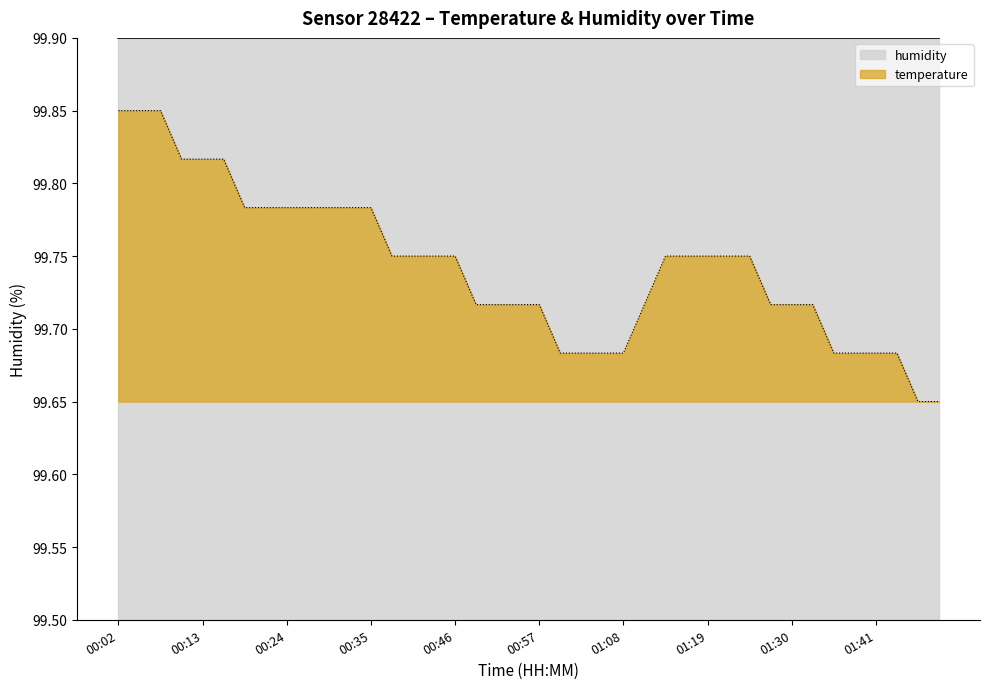

Reading left to right, list all the values displayed in this chart.

99.8	99.8	99.8	99.8	99.8	99.8	99.8	99.8	99.8	99.8	99.8	99.8	99.8	99.7	99.7	99.7	99.7	99.7	99.7	99.7	99.7	99.7	99.7	99.7	99.7	99.7	99.7	99.7	99.7	99.7	99.7	99.7	99.7	99.7	99.7	99.7	99.7	99.7	99.7	99.7